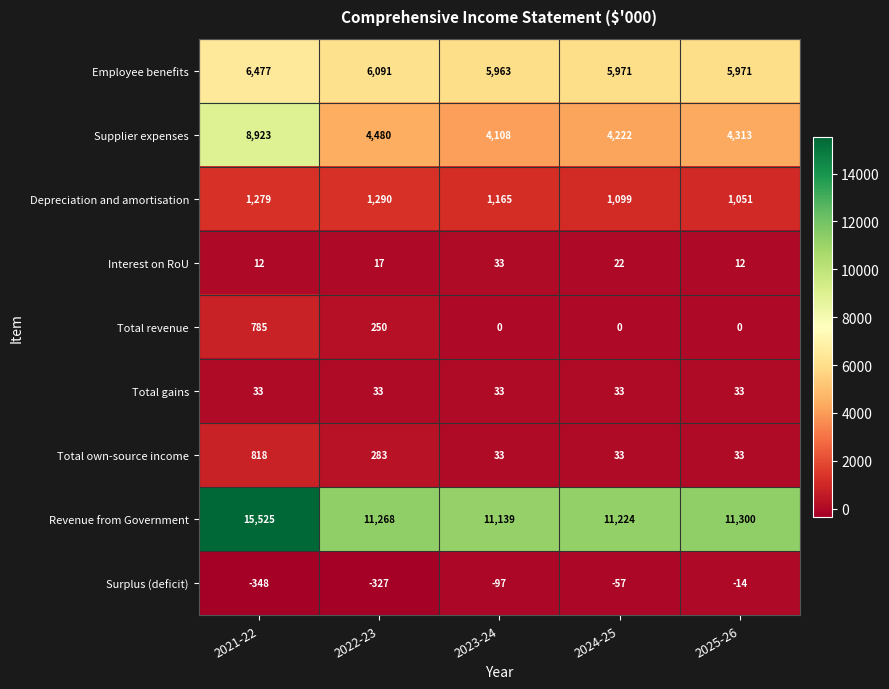

How many Interest on RoU values are between 12 and 22?

4